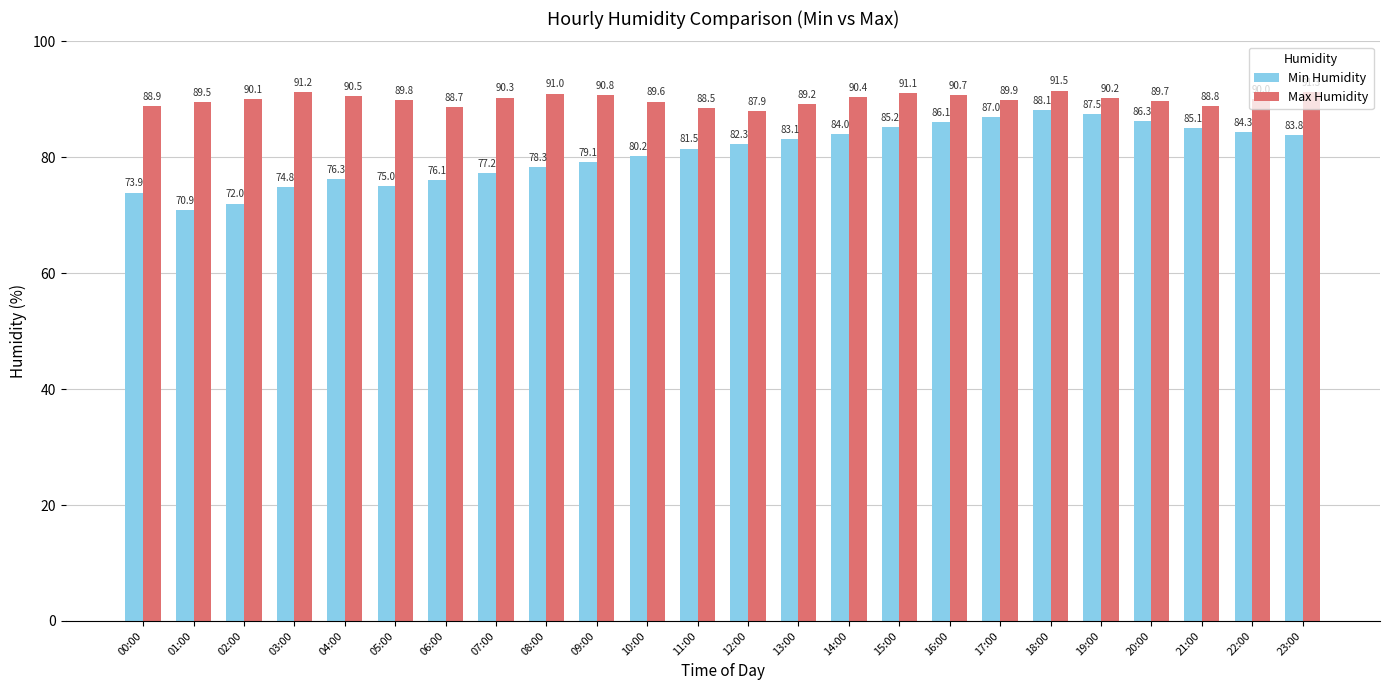

At how many categories does at least one series exceed 82?

24